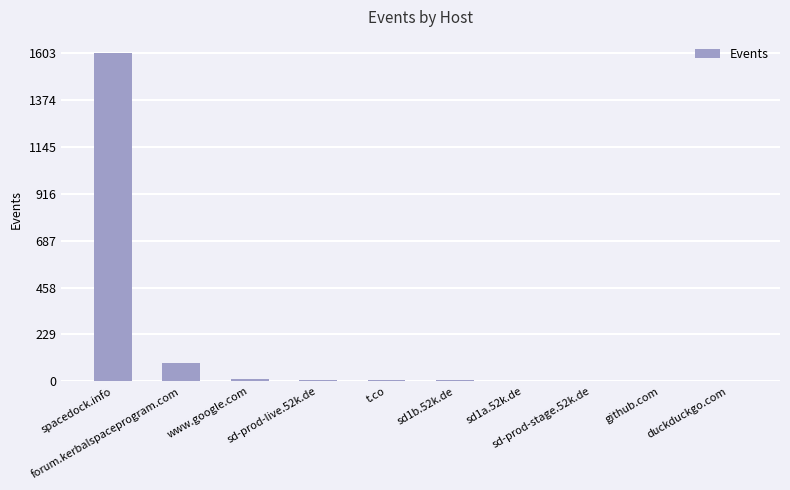

What is the ratio of the value at forum.kerbalspaceprogram.com to the value at github.com?

43.5